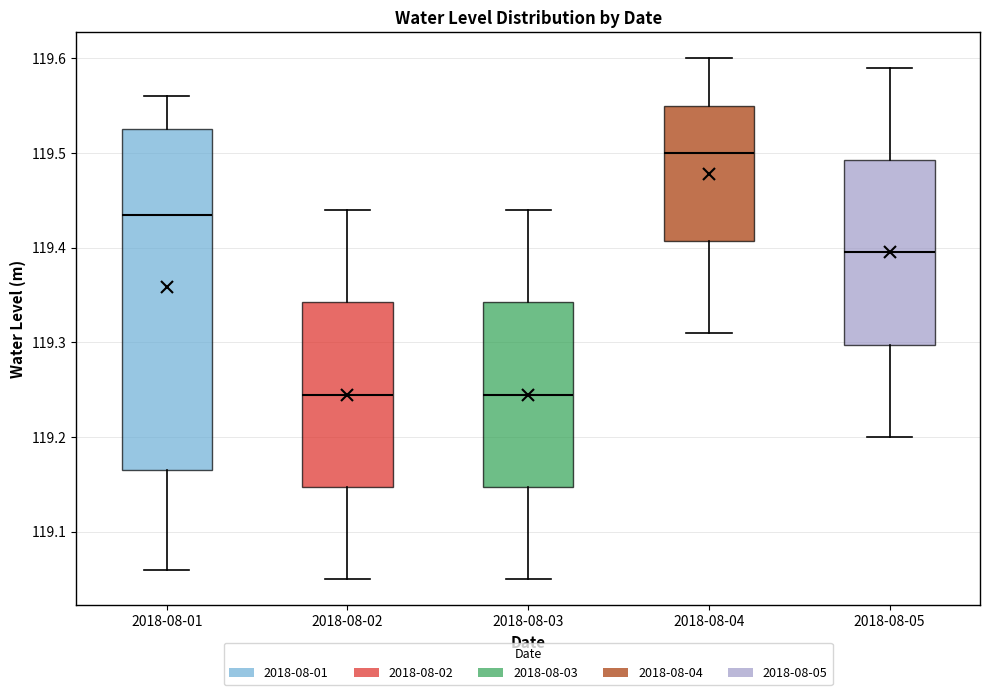

Reading left to right, transcribe this box plot: for each box, give where its median line is, the range the box spans, and where its two whiskers end, as read against the y-axis. The values are not printed on the chart, so give them approximately, as read against the axis.

2018-08-01: median 119.44, box 119.17 to 119.53, whiskers 119.06 to 119.56
2018-08-02: median 119.25, box 119.15 to 119.34, whiskers 119.05 to 119.44
2018-08-03: median 119.25, box 119.15 to 119.34, whiskers 119.05 to 119.44
2018-08-04: median 119.50, box 119.41 to 119.55, whiskers 119.31 to 119.60
2018-08-05: median 119.40, box 119.30 to 119.49, whiskers 119.20 to 119.59